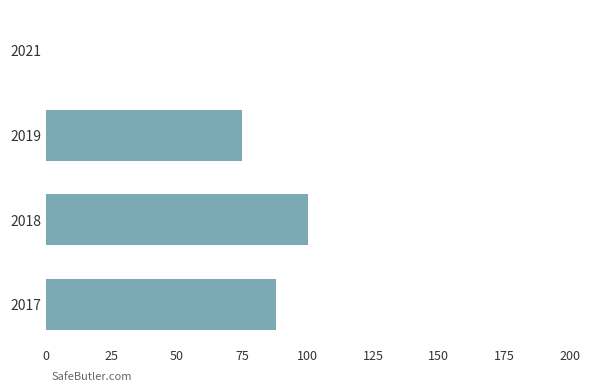

True or false: the data shows 46 at 2021.

False